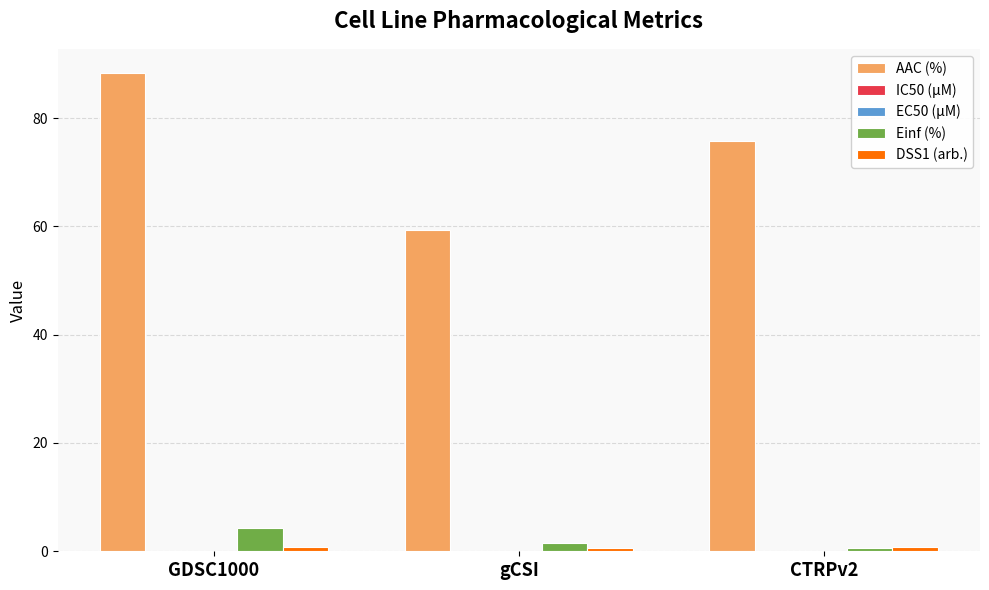

What is the difference between the AAC (%) values at gCSI and GDSC1000?

29.0